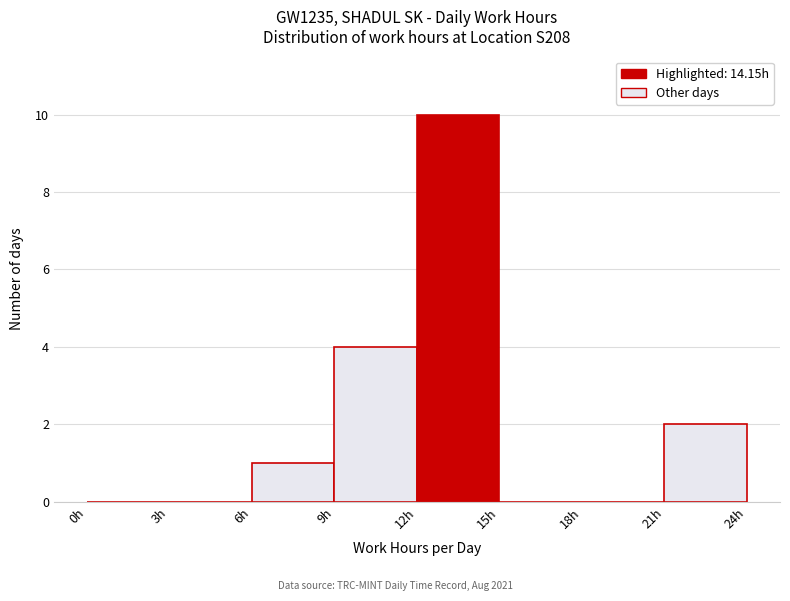

Reading left to right, transcribe this chart: for each bar, give the range it covers on the x-axis and its height. The values are not printed on the chart, so give them approximately, as read against the axis.

0 to 3: 0
3 to 6: 0
6 to 9: 1
9 to 12: 4
12 to 15: 10
15 to 18: 0
18 to 21: 0
21 to 24: 2